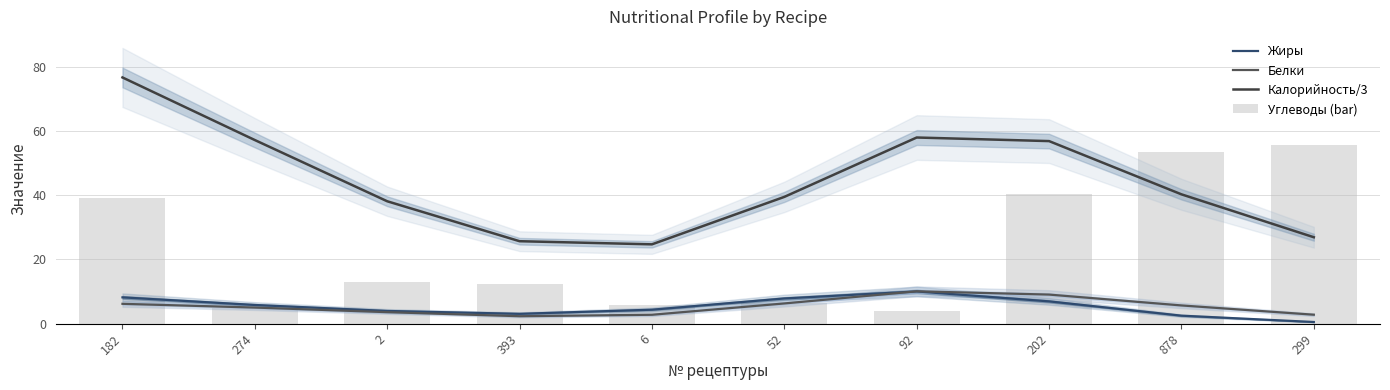

The value of Углеводы (bar) at 274 is 6.6. True or false?

False